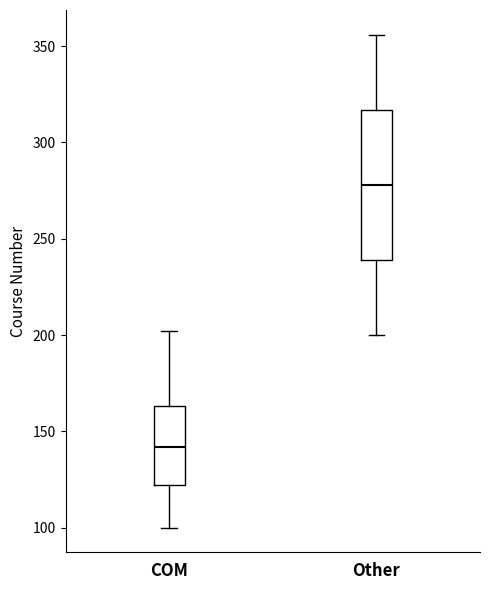

Which box's median line is the highest?

Other